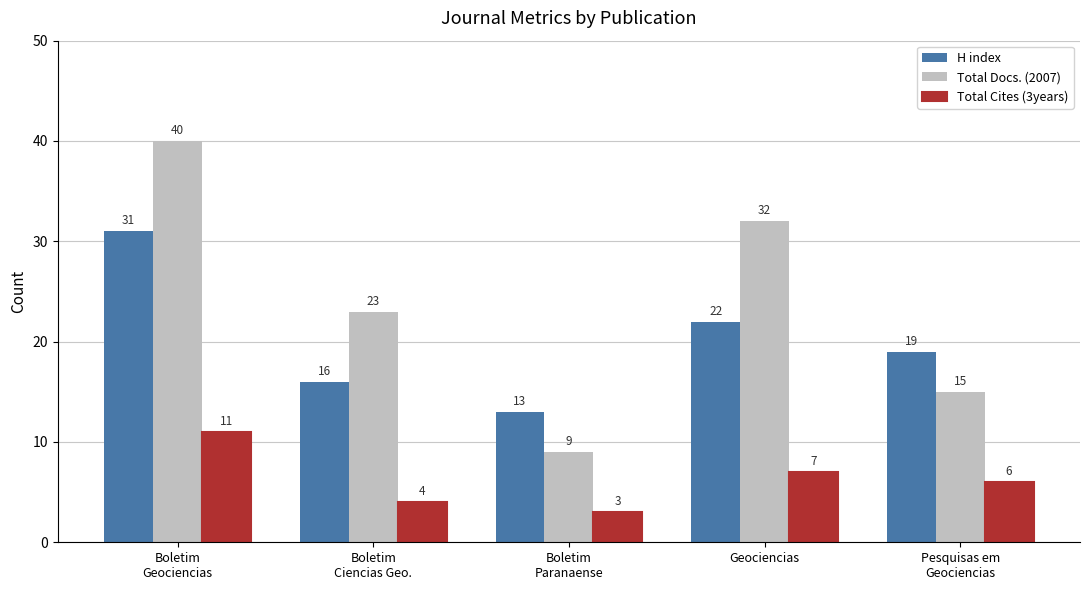

Reading left to right, extract all data points from this chart.

H index: 31	16	13	22	19
Total Docs. (2007): 40	23	9	32	15
Total Cites (3years): 11	4	3	7	6